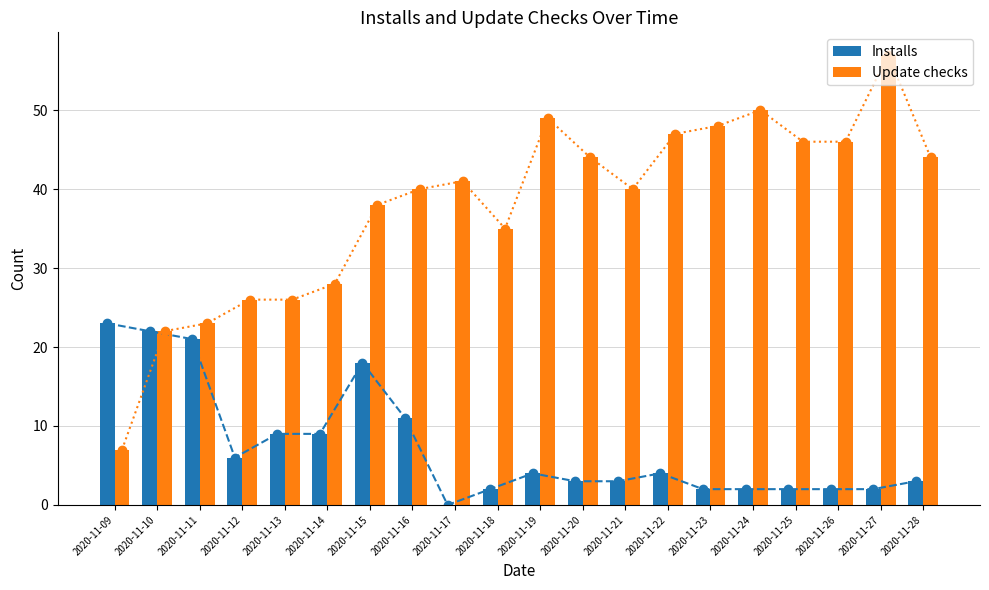

Rank the categories by Installs value from highest to lowest.

2020-11-09, 2020-11-10, 2020-11-11, 2020-11-15, 2020-11-16, 2020-11-13, 2020-11-14, 2020-11-12, 2020-11-19, 2020-11-22, 2020-11-20, 2020-11-21, 2020-11-28, 2020-11-18, 2020-11-23, 2020-11-24, 2020-11-25, 2020-11-26, 2020-11-27, 2020-11-17